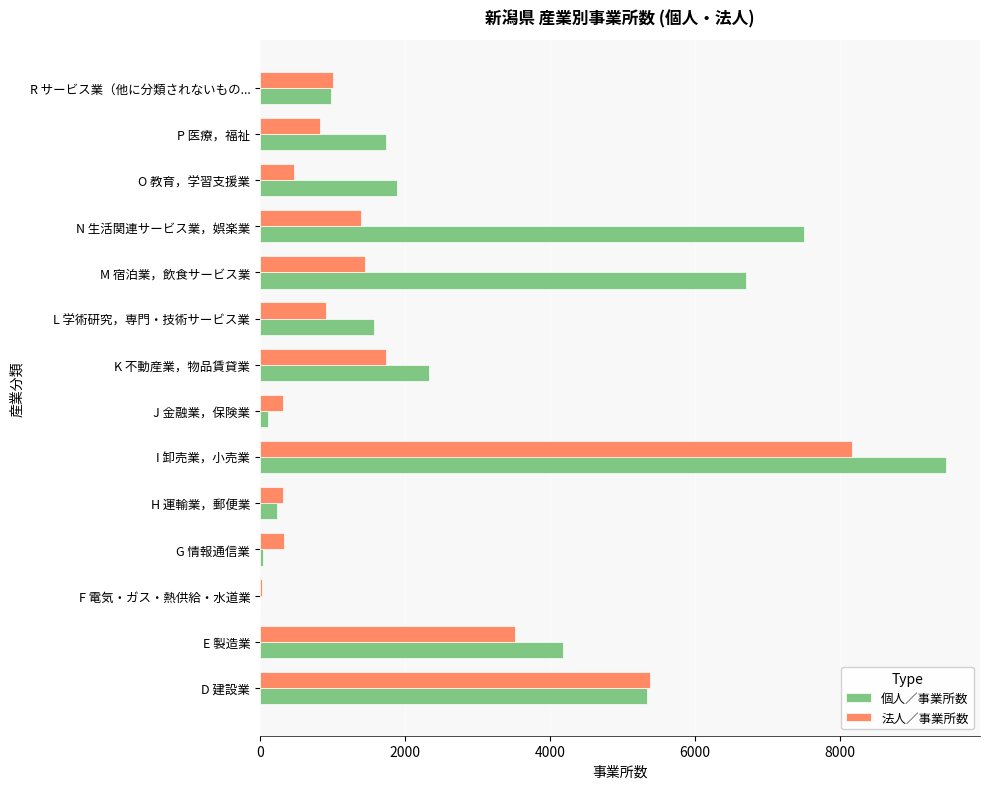

What is the sum of the 法人／事業所数 values at M 宿泊業，飲食サービス業 and P 医療，福祉?

2277